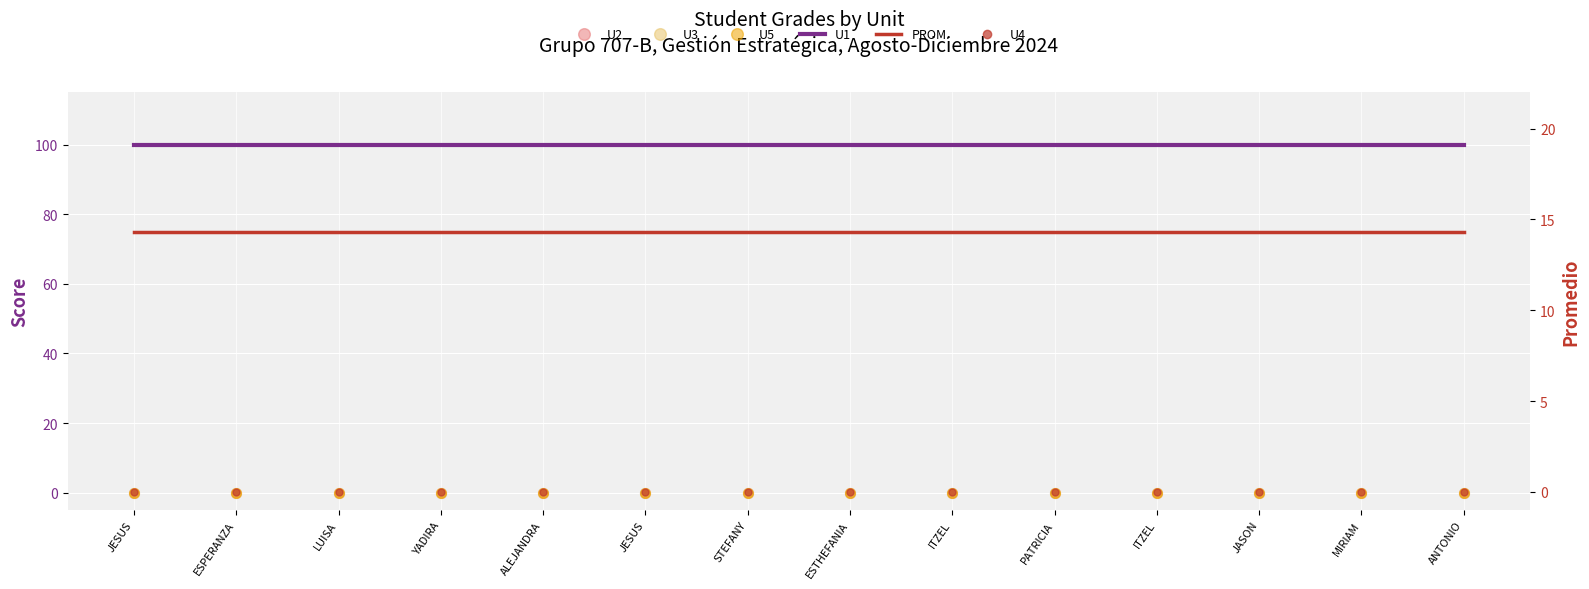

Is it true that U1 equals 100.0 at JESUS?

True